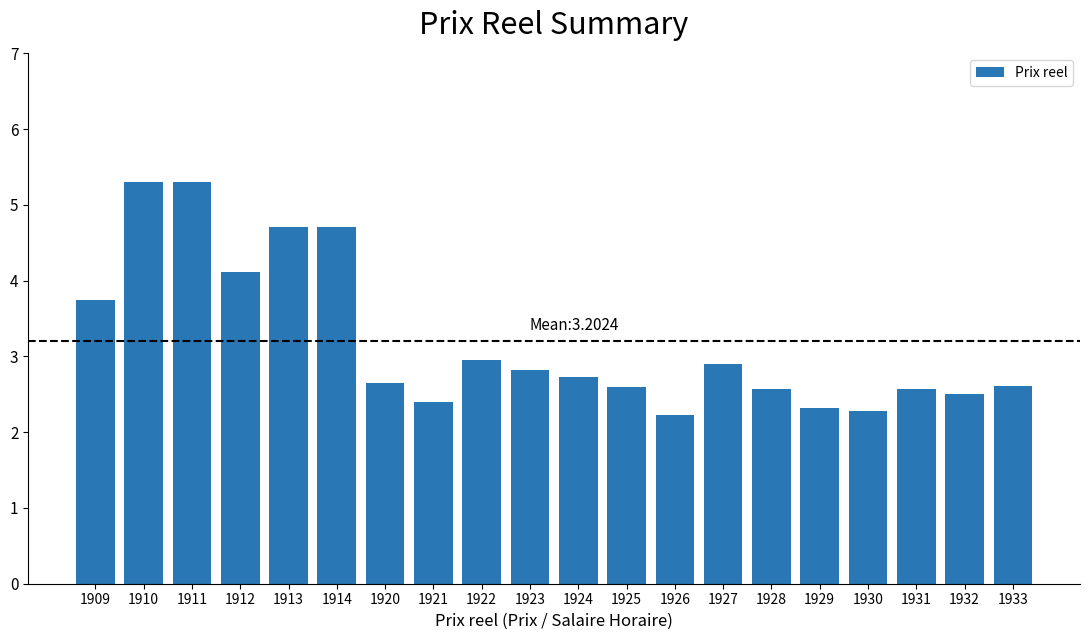

The value at 1930 is 3.2. True or false?

False